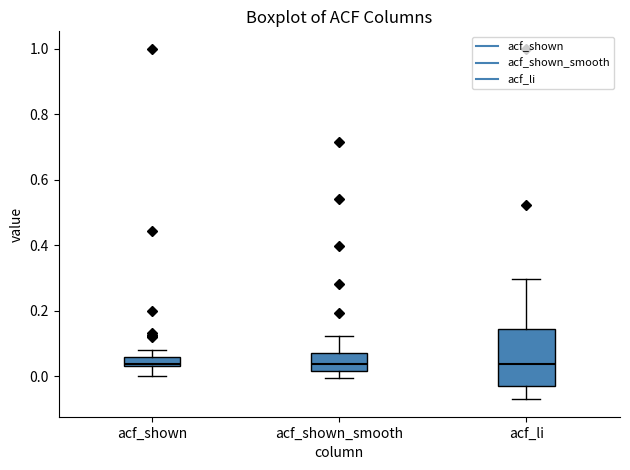

Where does the upper whisker of the box for acf_shown end on the y-axis? The values are not printed on the chart, so give them approximately, as read against the axis.

0.08